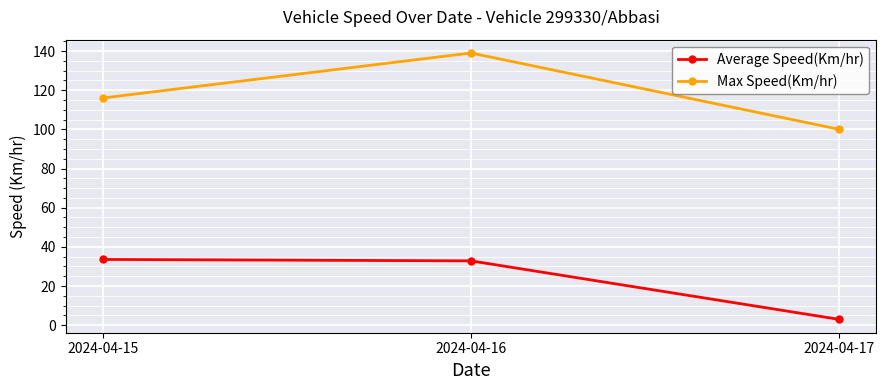

Reading left to right, transcribe all the data shown in this chart.

Average Speed(Km/hr): 33.6	32.9	3.0
Max Speed(Km/hr): 116.0	139.0	100.0